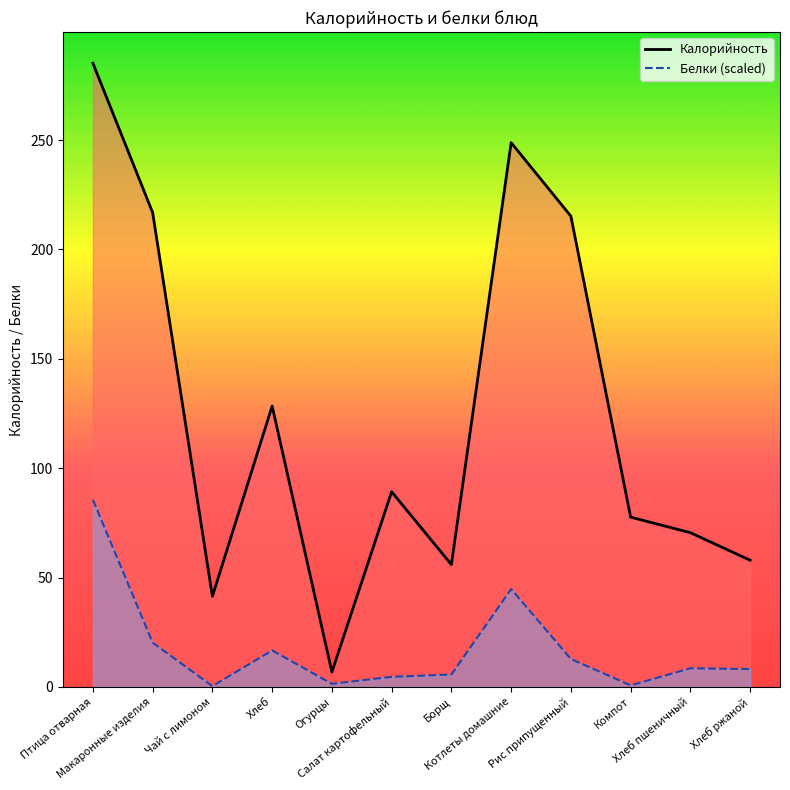

Is the value of Калорийность at Птица отварная greater than the value of Белки at Салат картофельный?

Yes